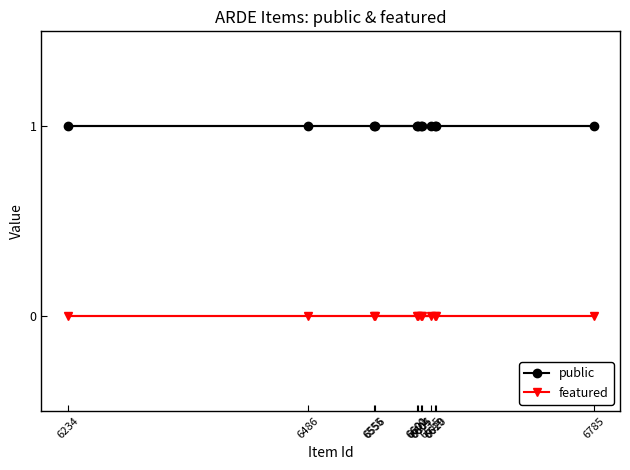

What is the value of the public point at the 6th from the left?

1